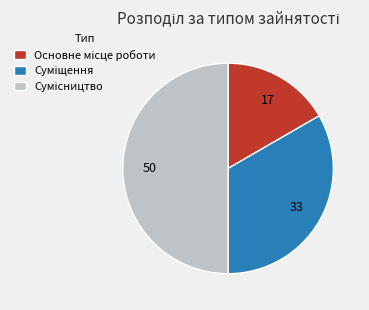

Combined, what portion of the pie is Суміщення and Сумісництво?

83.3%